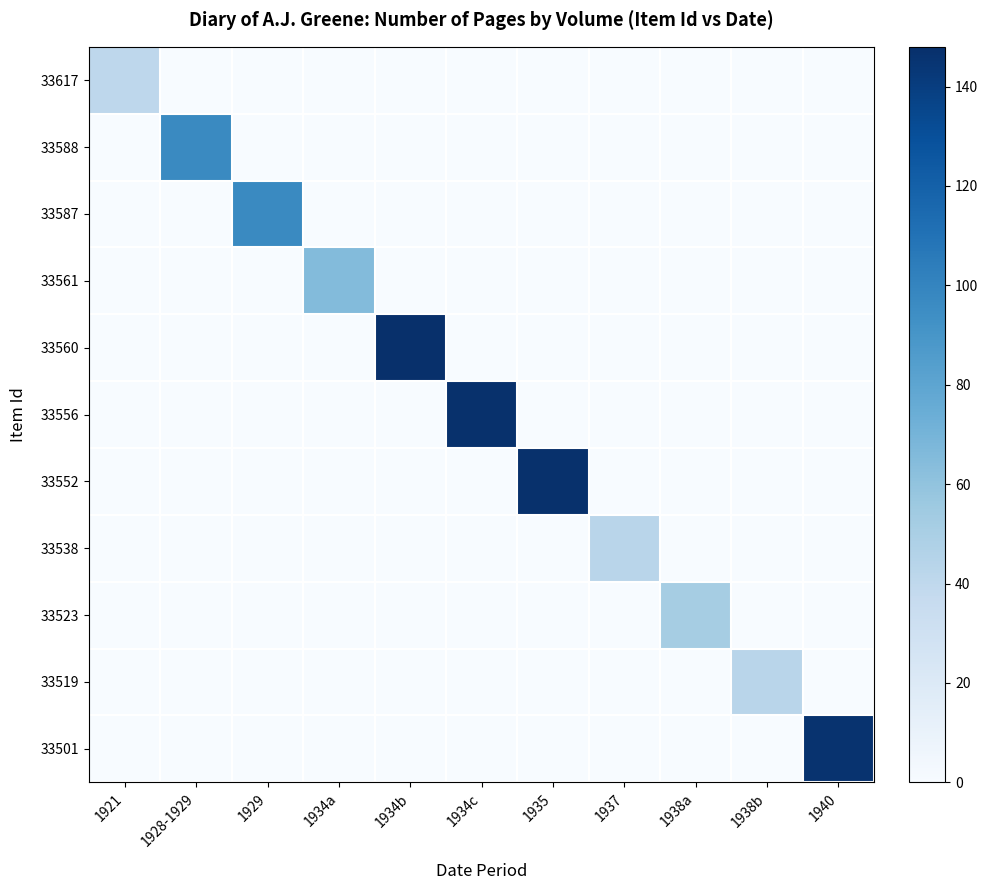

Which series changed the most between 1934a and 1940?

33501